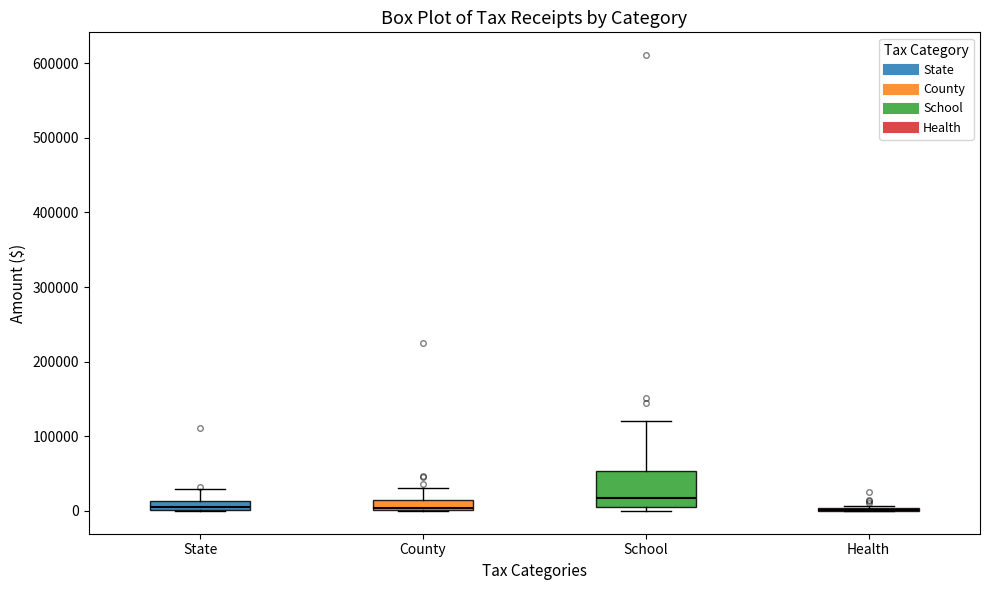

Where is the lower edge of the box for State on the y-axis? The values are not printed on the chart, so give them approximately, as read against the axis.

0